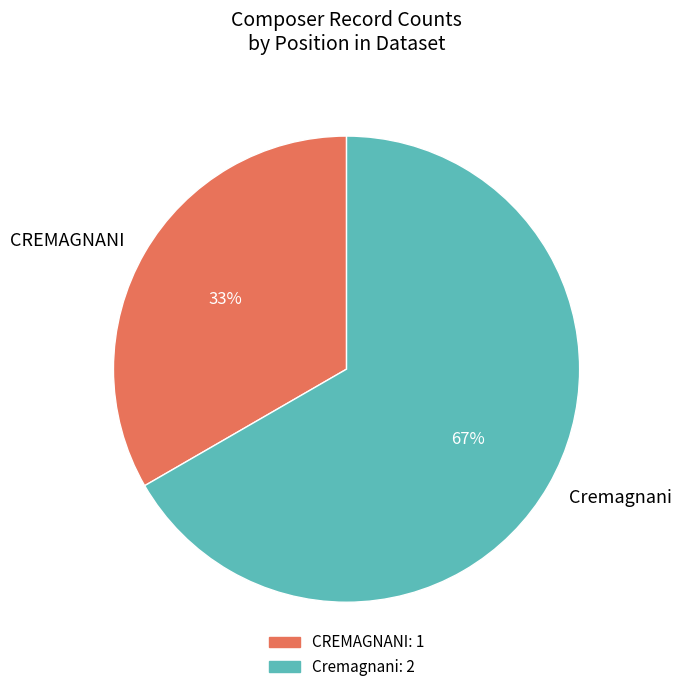

Is it true that Cremagnani is 74% of the pie?

False